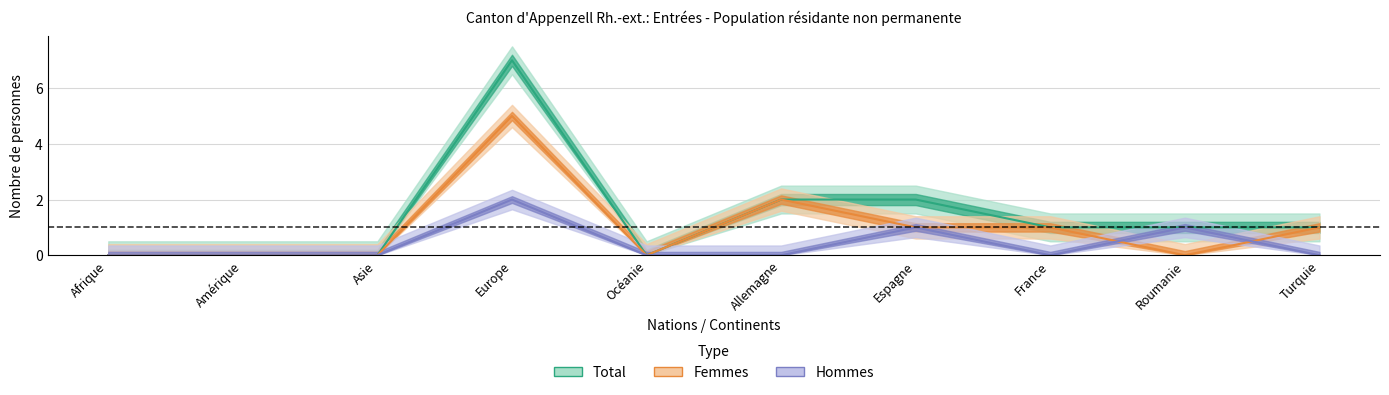

At which category is the sum across all series the highest?

Europe